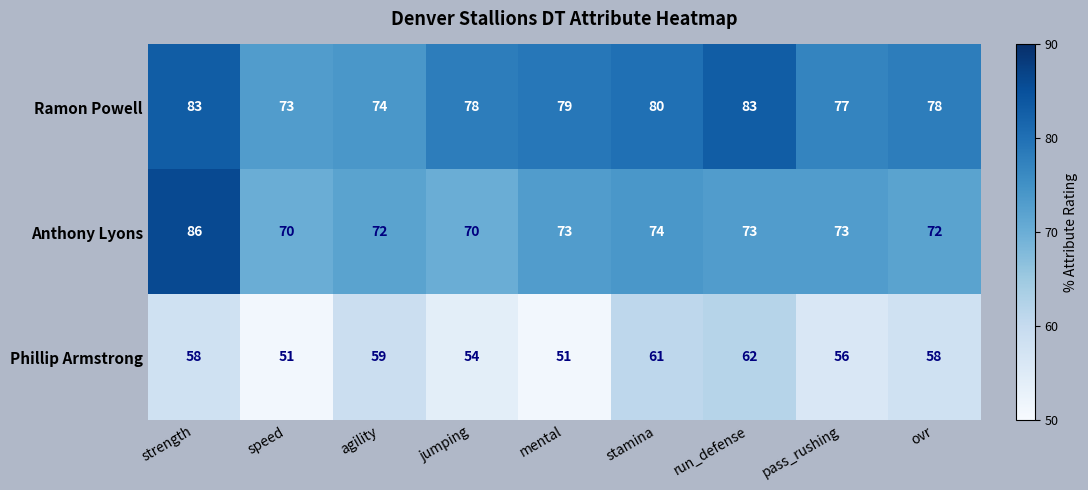

At which category is the sum across all series the highest?

strength